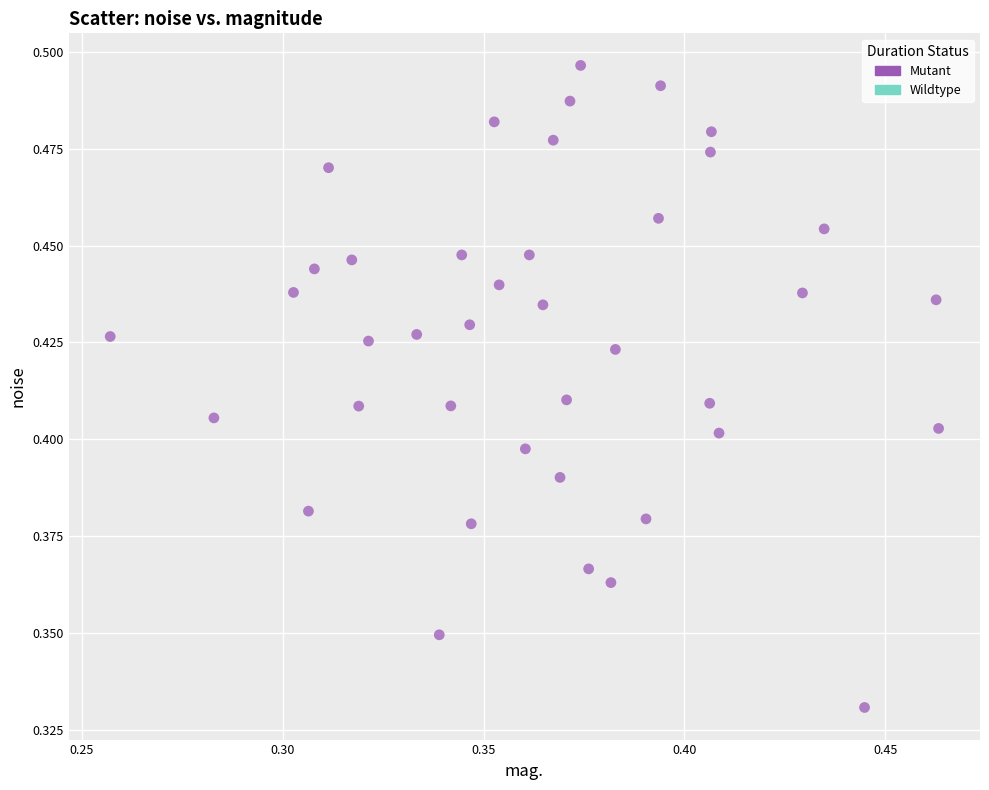

How many data points are displayed?

40